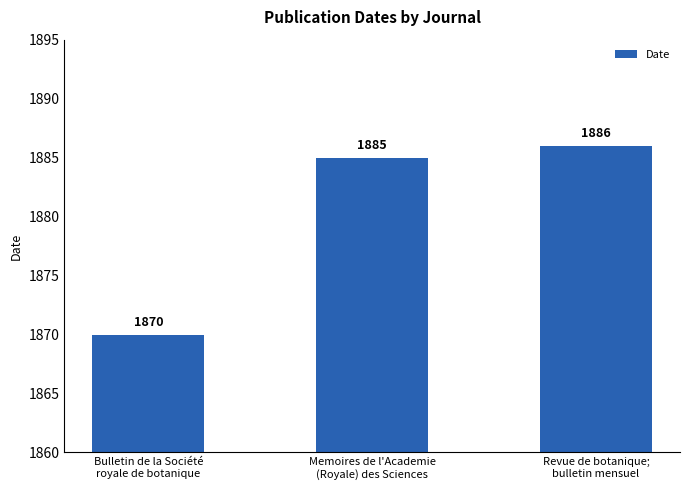

What position from the right is Memoires de l'Academie
(Royale) des Sciences?

2